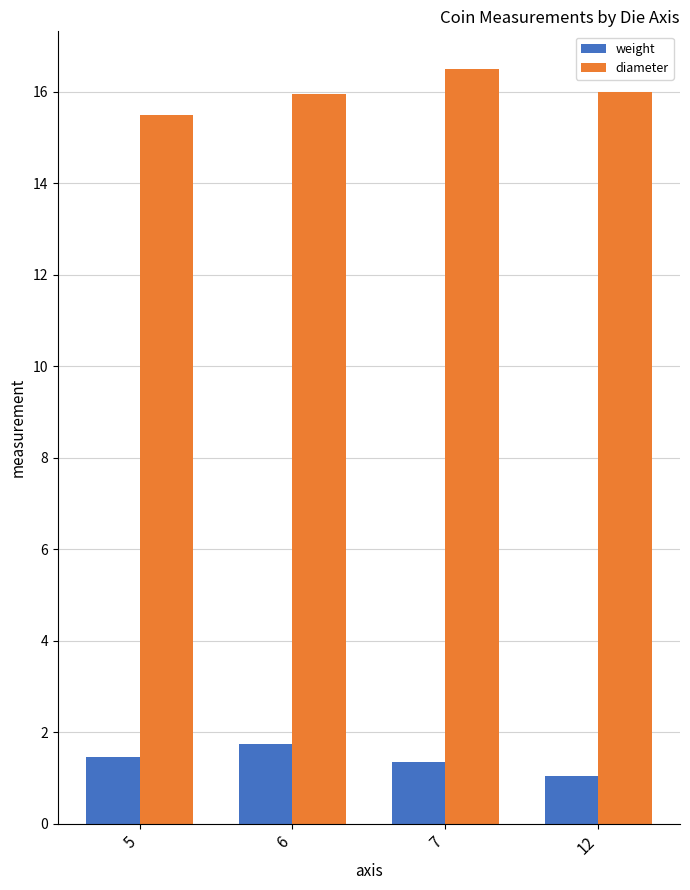

What is the total value across all series at 7?

17.9